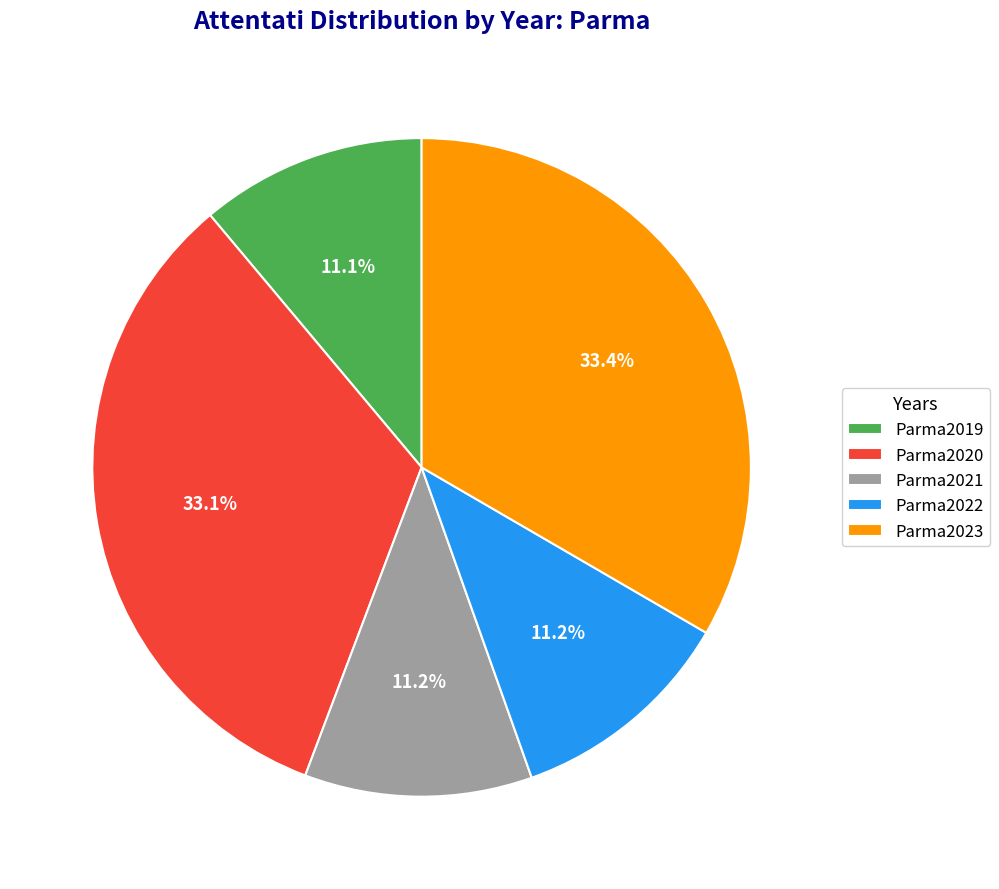

Which has a higher value, Parma2020 or Parma2022?

Parma2020